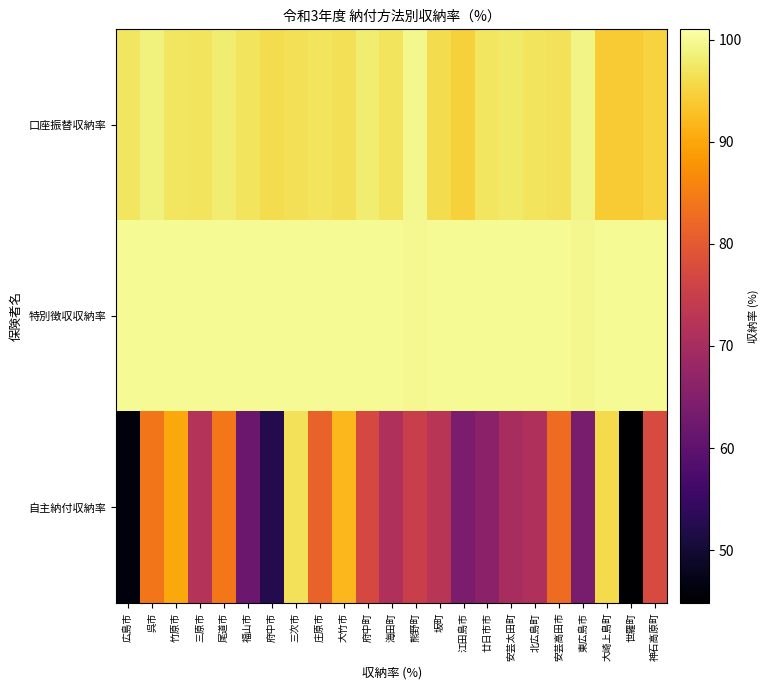

Reading left to right, what are all the values shown in this chart?

口座振替収納率: 広島市=97.1	呉市=98.6	竹原市=97.2	三原市=96.9	尾道市=98.1	福山市=96.9	府中市=96.0	三次市=96.5	庄原市=97.0	大竹市=96.6	府中町=98.1	海田町=97.0	熊野町=99.7	坂町=96.0	江田島市=94.8	廿日市市=97.1	安芸太田町=97.7	北広島町=96.9	安芸高田市=96.7	東広島市=99.1	大崎上島町=94.2	世羅町=94.0	神石高原町=95.1
特別徴収収納率: 広島市=100.0	呉市=100.0	竹原市=100.0	三原市=100.0	尾道市=100.0	福山市=100.0	府中市=100.0	三次市=100.0	庄原市=100.0	大竹市=100.0	府中町=100.0	海田町=100.0	熊野町=99.8	坂町=100.0	江田島市=100.0	廿日市市=100.0	安芸太田町=100.0	北広島町=100.0	安芸高田市=100.0	東広島市=99.6	大崎上島町=100.0	世羅町=100.0	神石高原町=100.0
自主納付収納率: 広島市=46.1	呉市=84.0	竹原市=90.2	三原市=72.0	尾道市=84.2	福山市=61.9	府中市=52.4	三次市=96.8	庄原市=81.3	大竹市=92.0	府中町=77.1	海田町=71.1	熊野町=74.9	坂町=72.7	江田島市=64.1	廿日市市=66.2	安芸太田町=70.2	北広島町=71.1	安芸高田市=82.7	東広島市=63.6	大崎上島町=95.8	世羅町=44.8	神石高原町=77.3